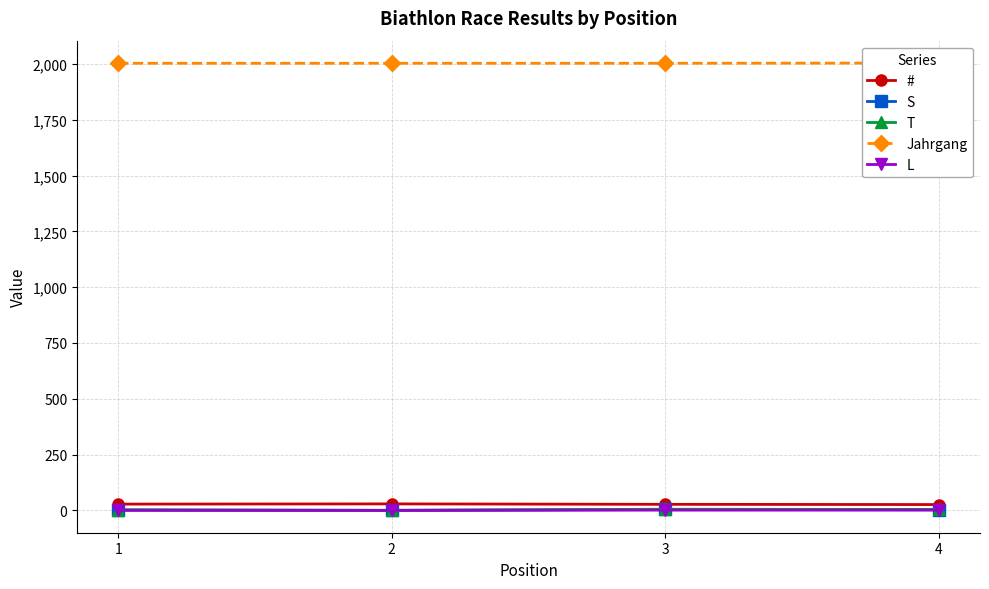

Where is T nearest to the value 2?

1